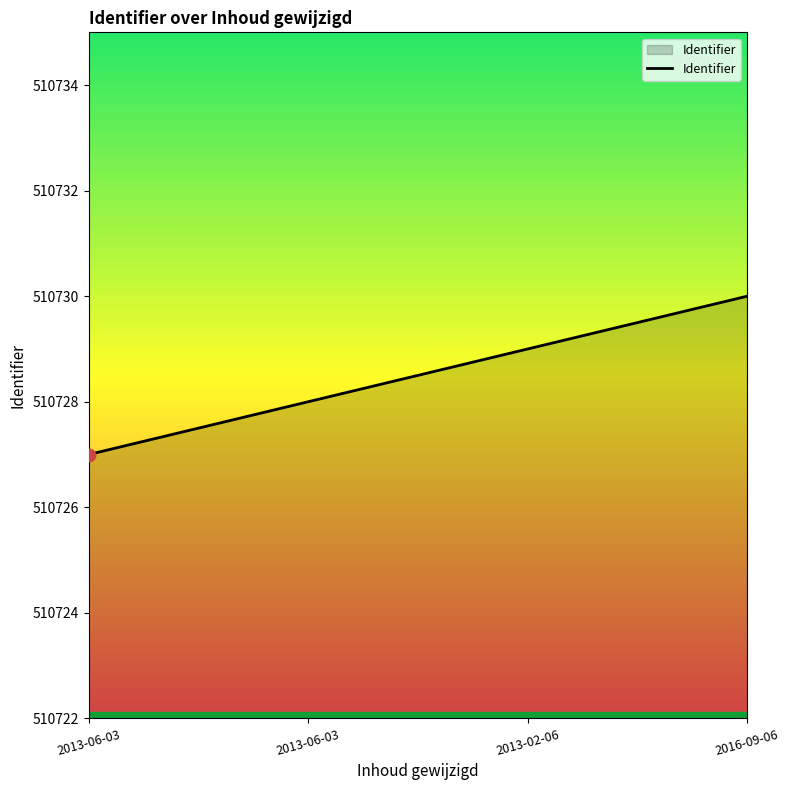

What is the ratio of the value at 2016-09-06 to the value at 2013-06-03?

1.0